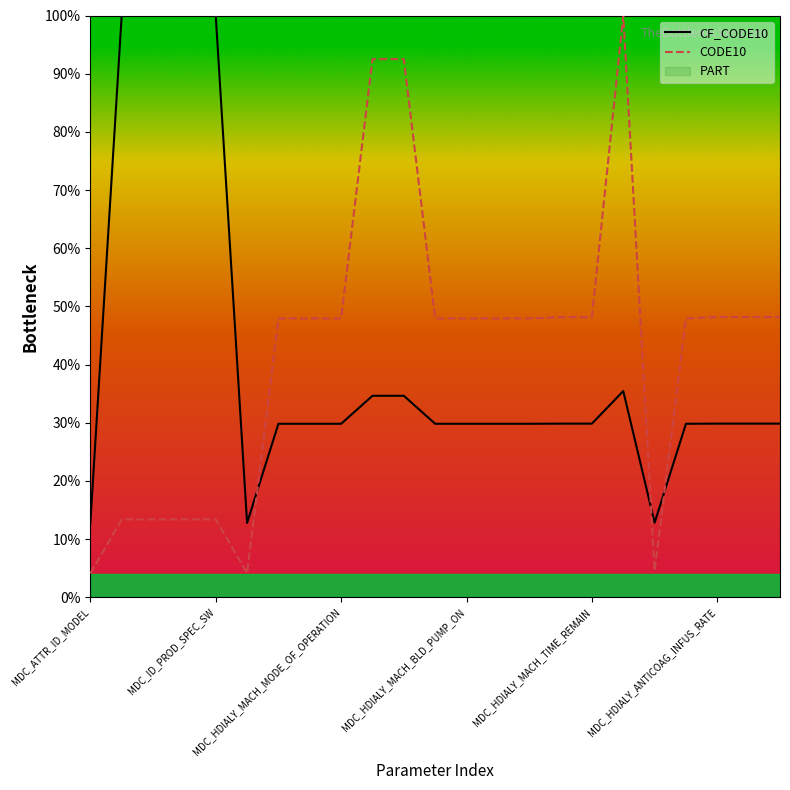

Read the CF_CODE10 value at MDC_HDIALY_MACH_BLD_PUMP_ON.

29.8